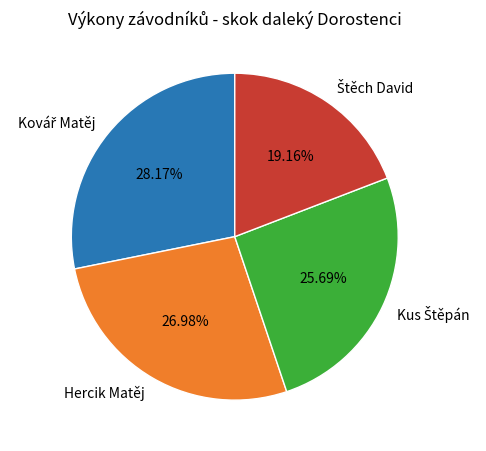

To the nearest percent, what percentage of the pie is Hercik Matěj?

27%